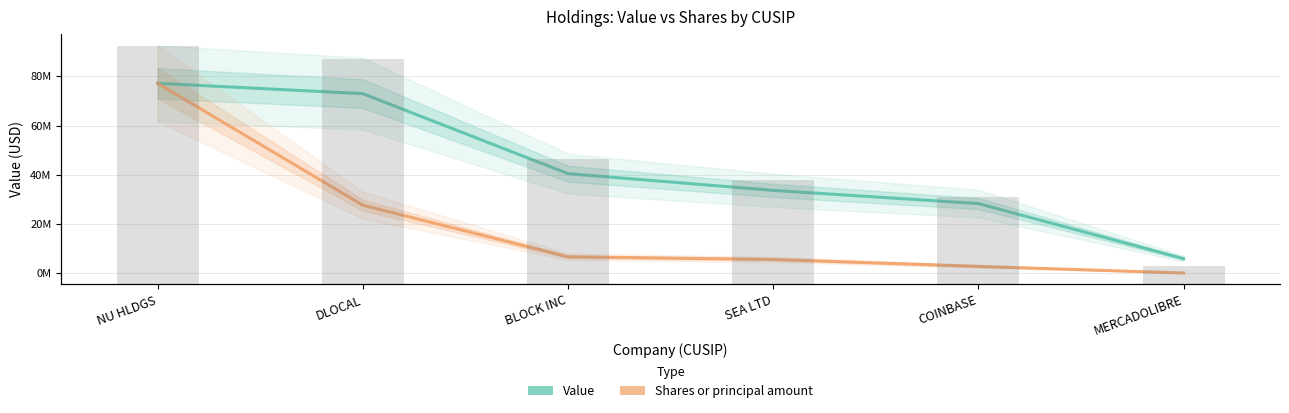

Where is Shares or principal amount nearest to the value 38588842?

DLOCAL